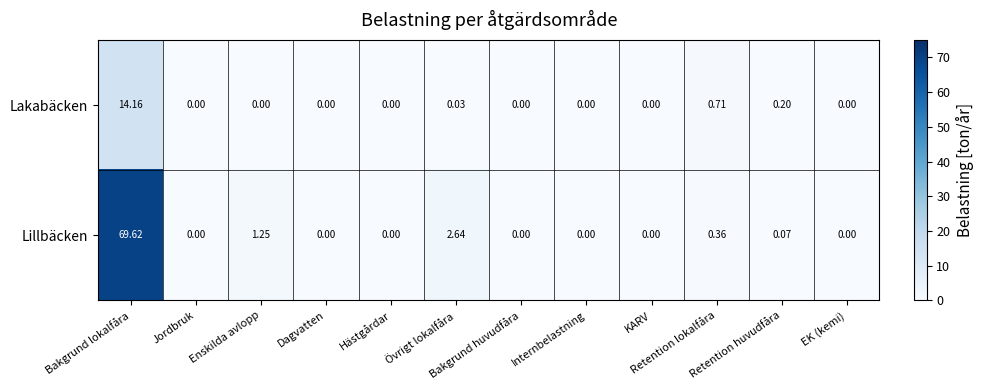

Which series has the widest spread of values?

Lillbäcken